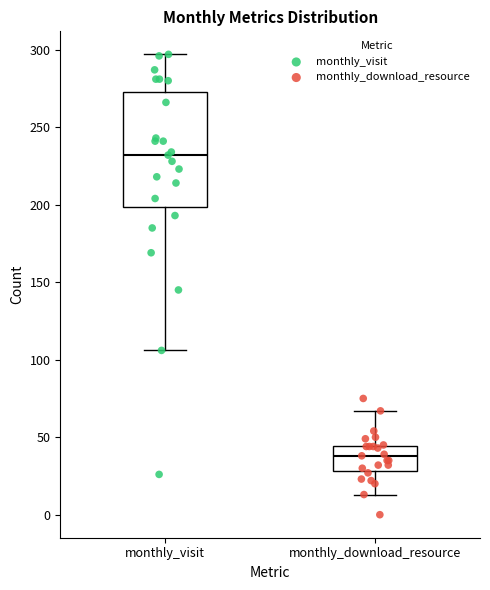

Comparing the boxes themselves (not the whiskers), which one is the tallest?

monthly_visit